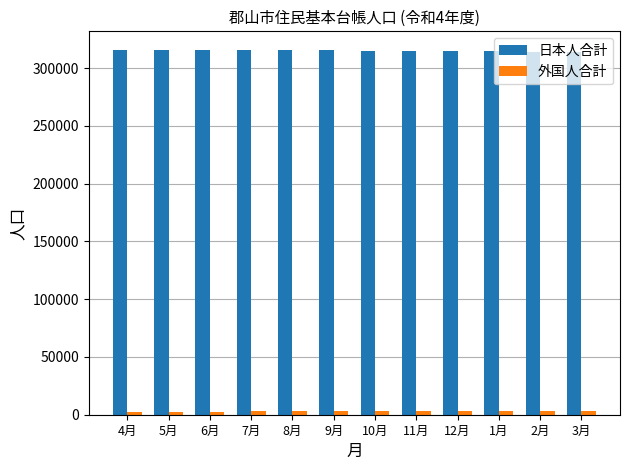

What is the average value of the 日本人合計 series?

315120